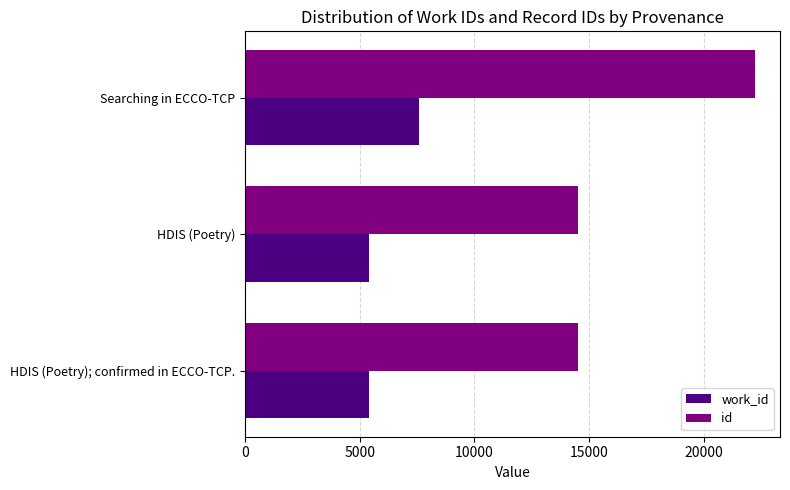

What are all the series names shown in the legend?

work_id, id